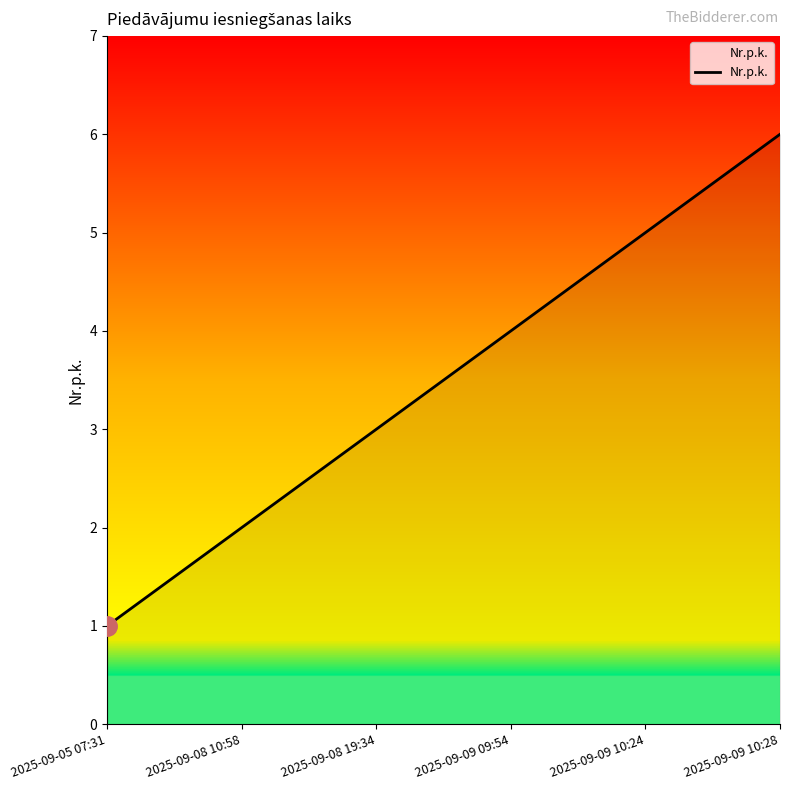

Which has a higher value, 2025-09-09 10:24 or 2025-09-05 07:31?

2025-09-09 10:24